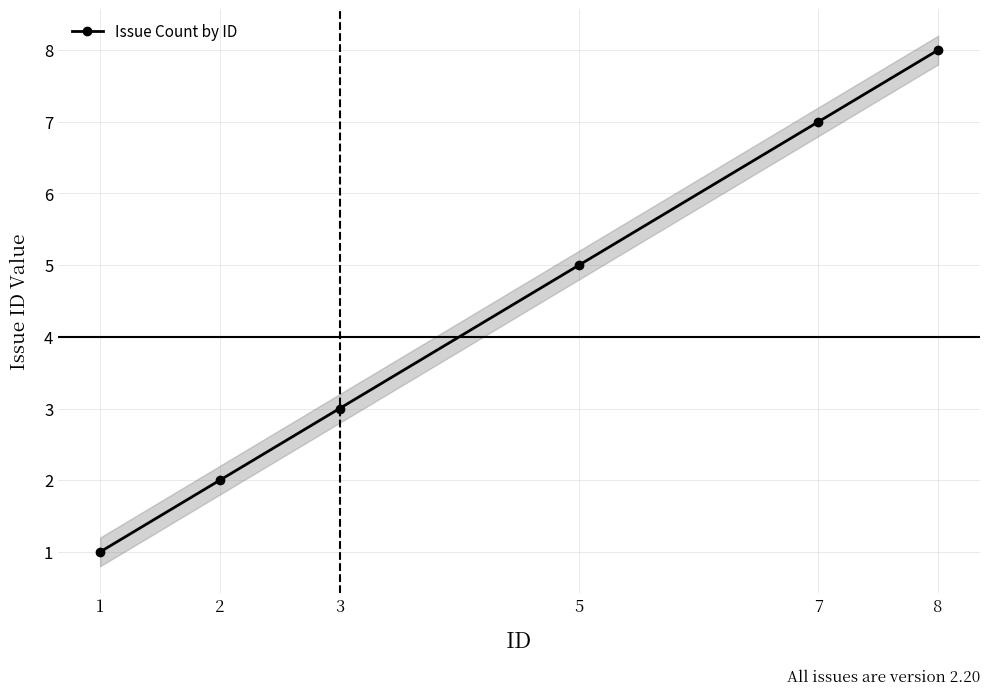

How many data points does each series have?

6